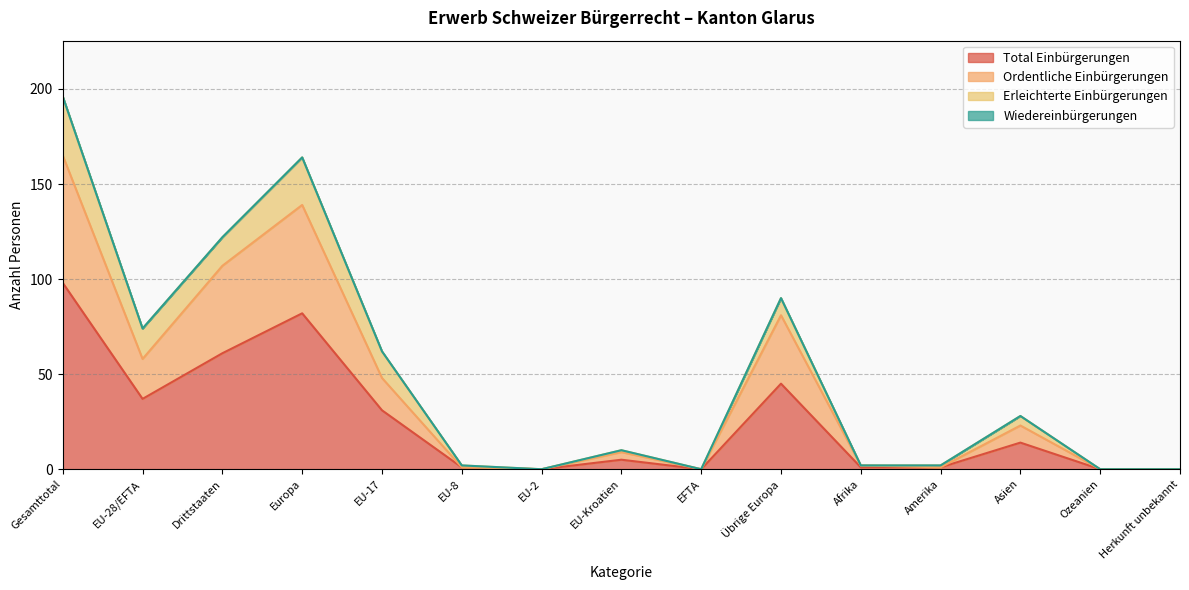

What is the highest value of the Total Einbürgerungen series?

98